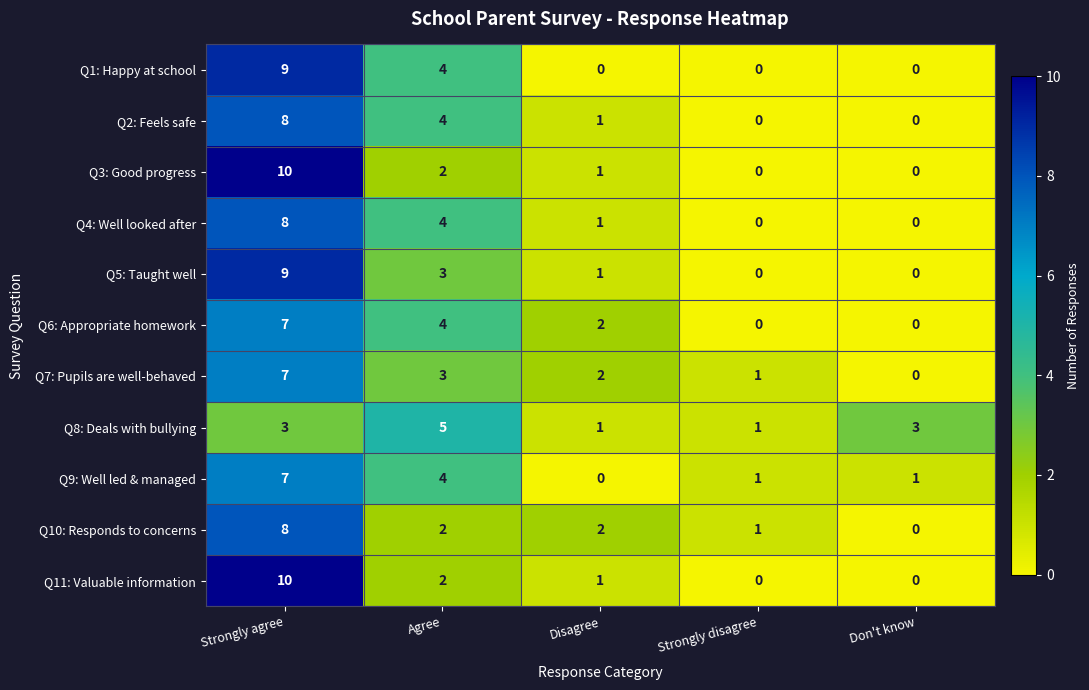

How many Q1: Happy at school values are between 0 and 4?

4